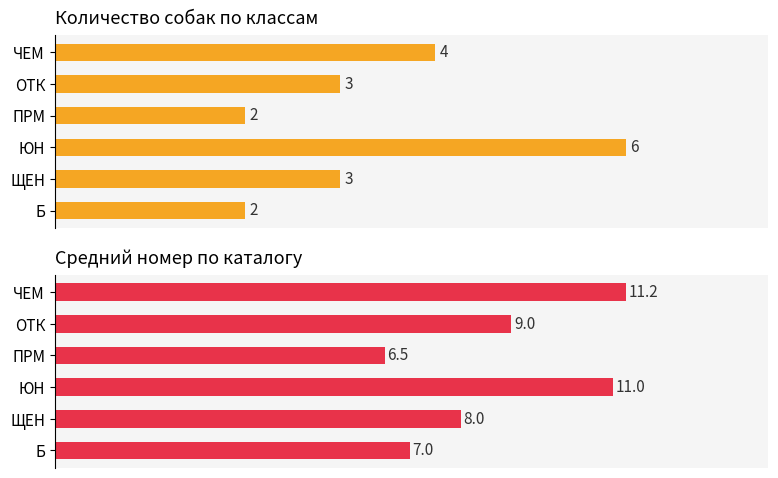

How many bars are there in each group?

2